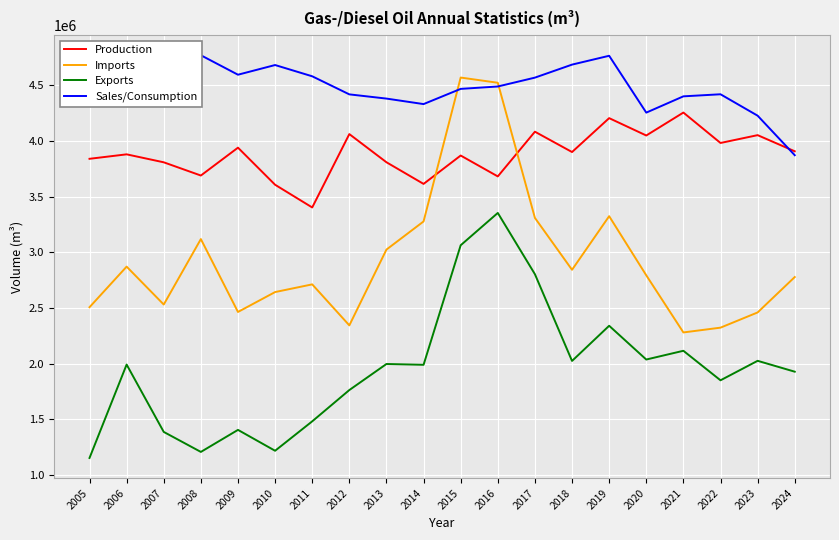

The value of Sales/Consumption at 2018 is 8305855.7. True or false?

False